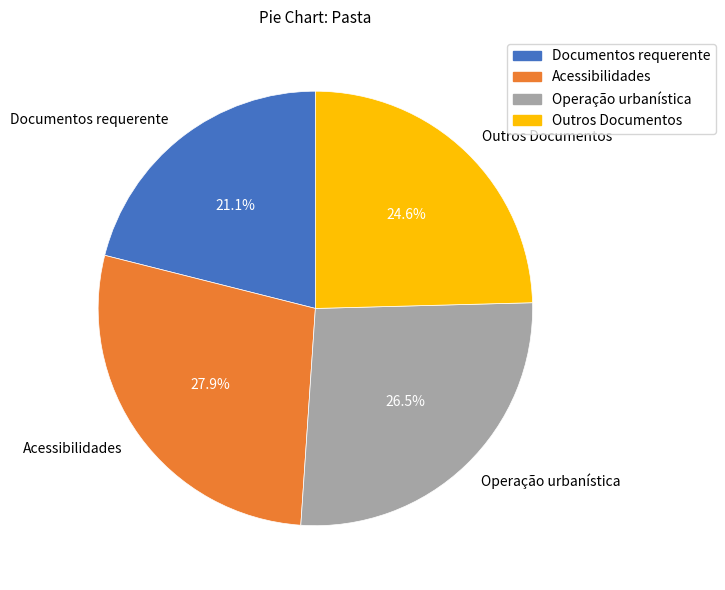

What is the ratio of the value at Acessibilidades to the value at Documentos requerente?

1.3